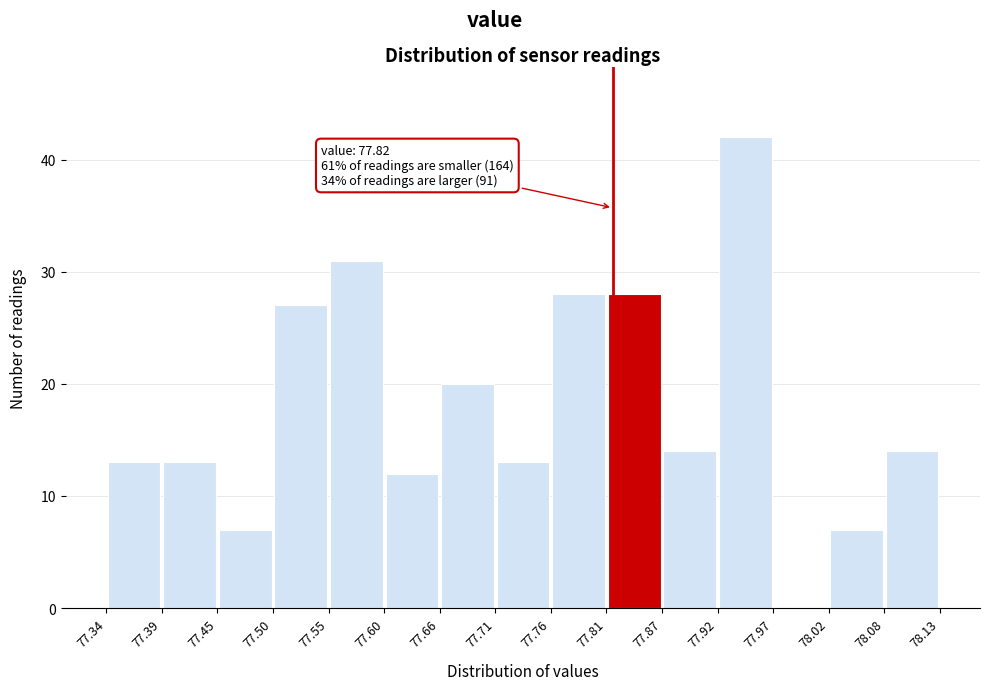

Over which range of the x-axis is the bar tallest?

77.92 to 77.97